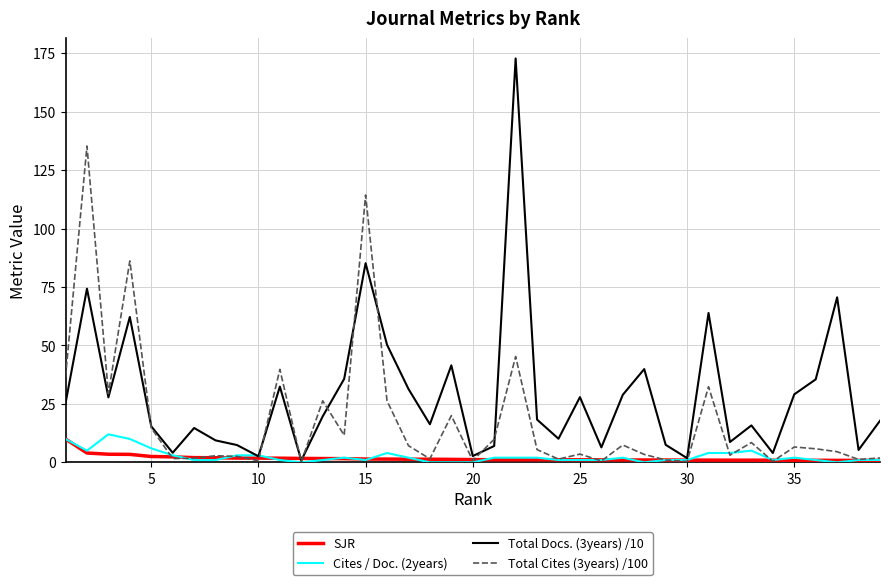

What is the difference between the maximum and second lowest values in the SJR series?

9.2